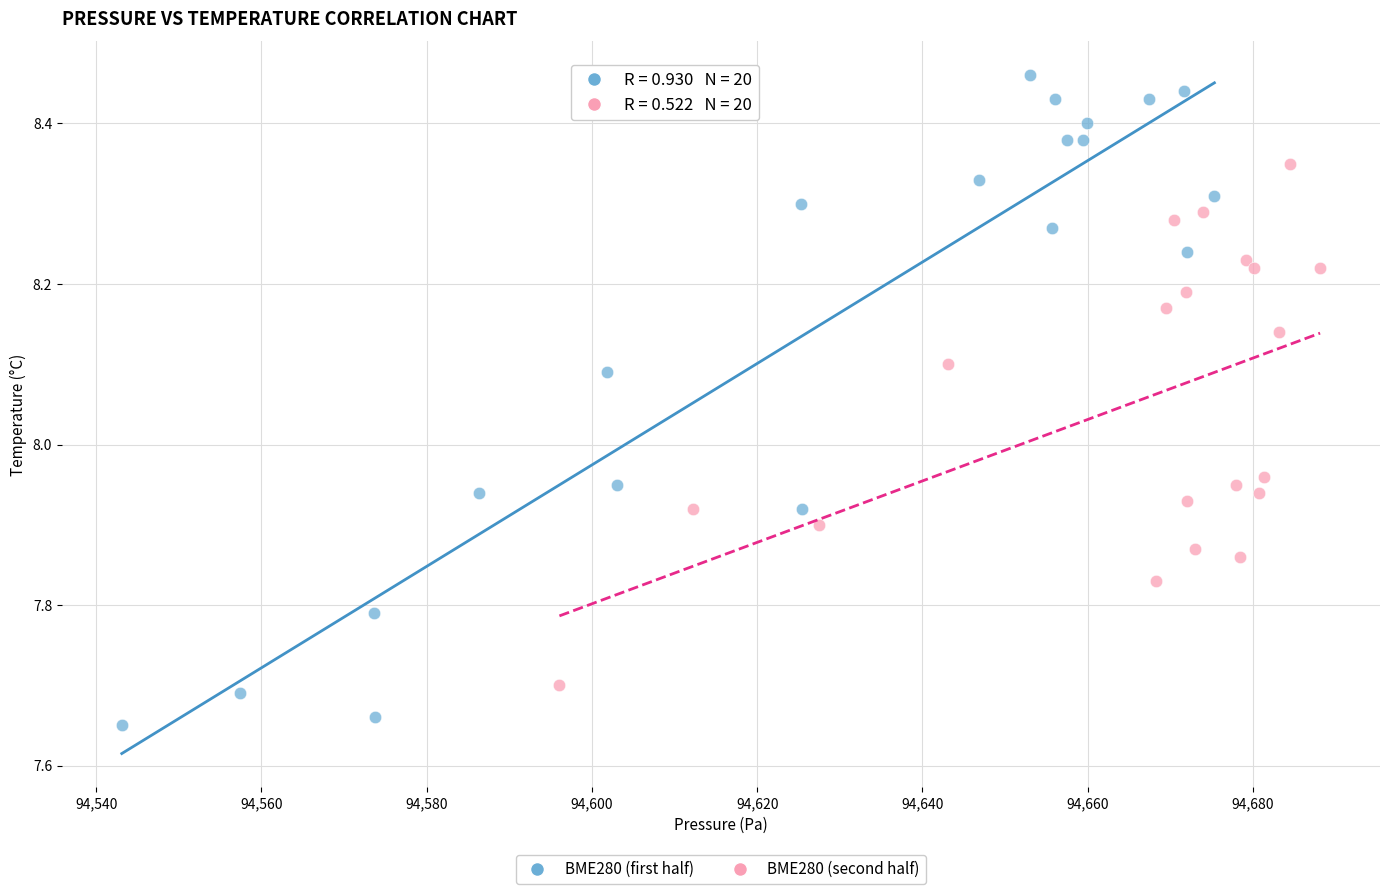

Which series reaches the minimum Y coordinate?

BME280 (first half)